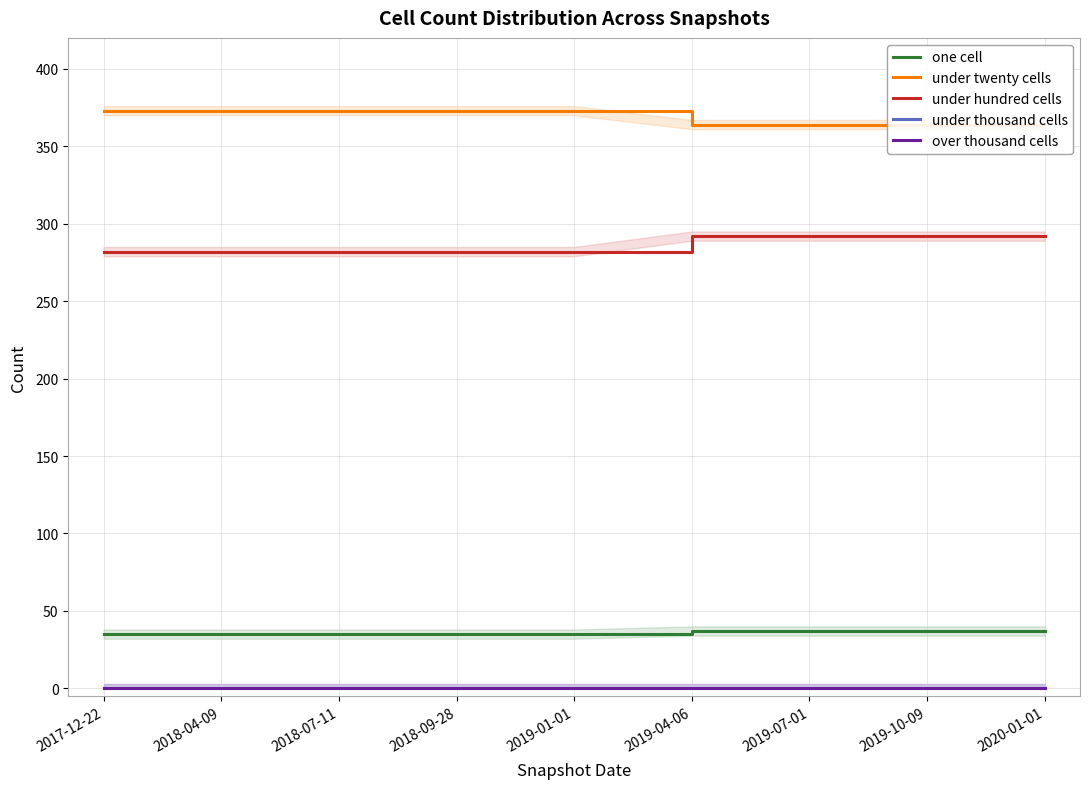

What is the difference between the second highest and minimum values in the one cell series?

2